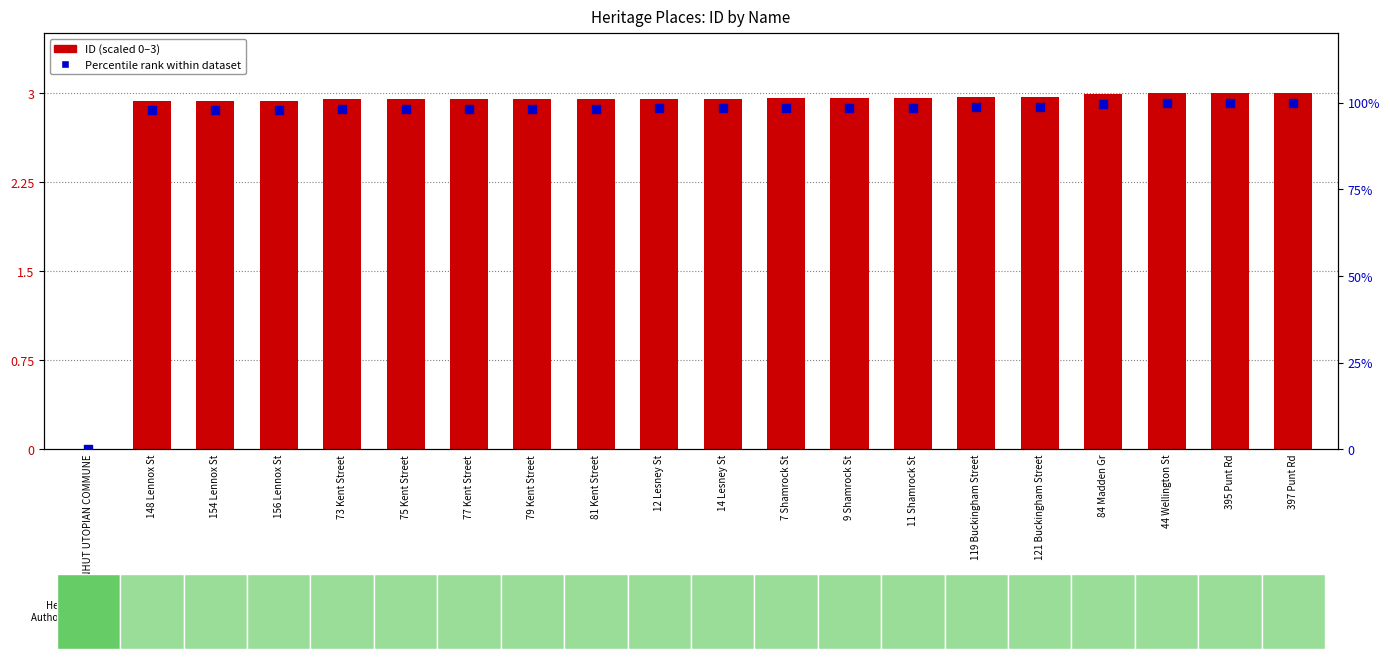

Is the value of ID (scaled) at 79 Kent Street greater than the value of Percentile rank within dataset at HERRNHUT UTOPIAN COMMUNE?

Yes